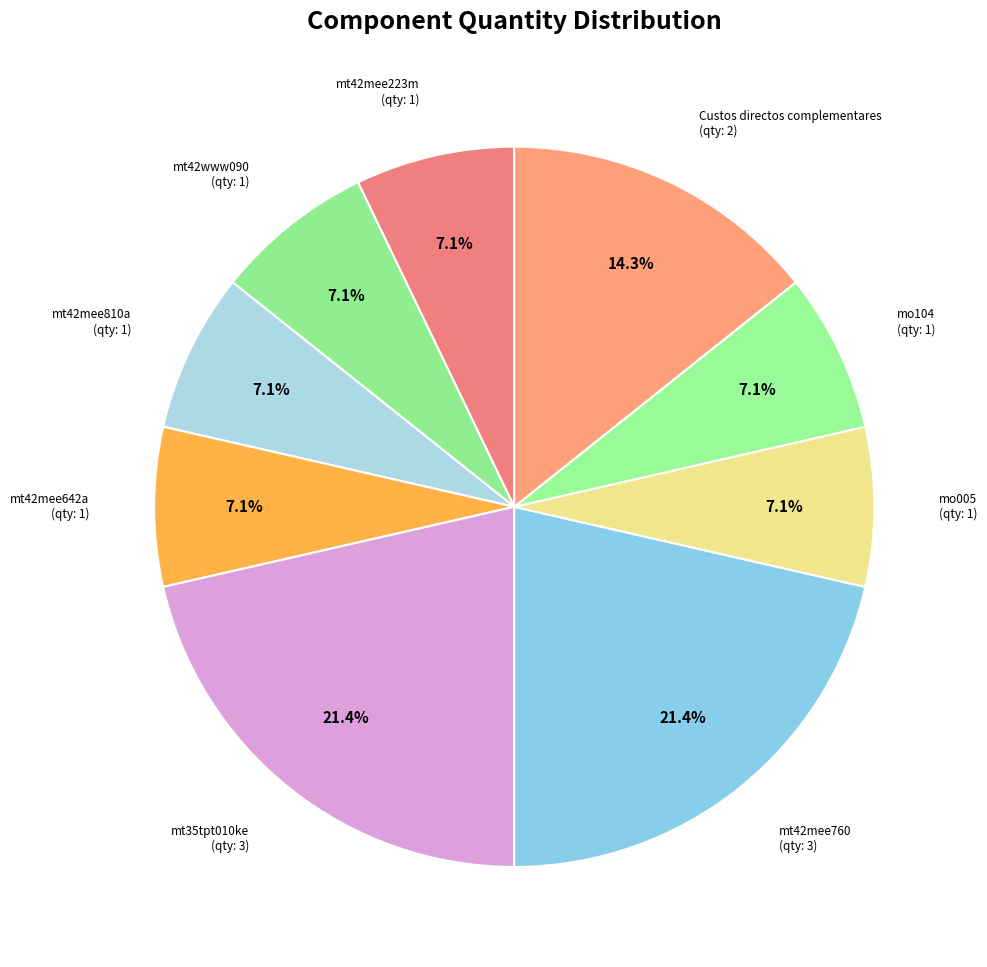

True or false: Custos directos complementares accounts for 14% of the total.

True